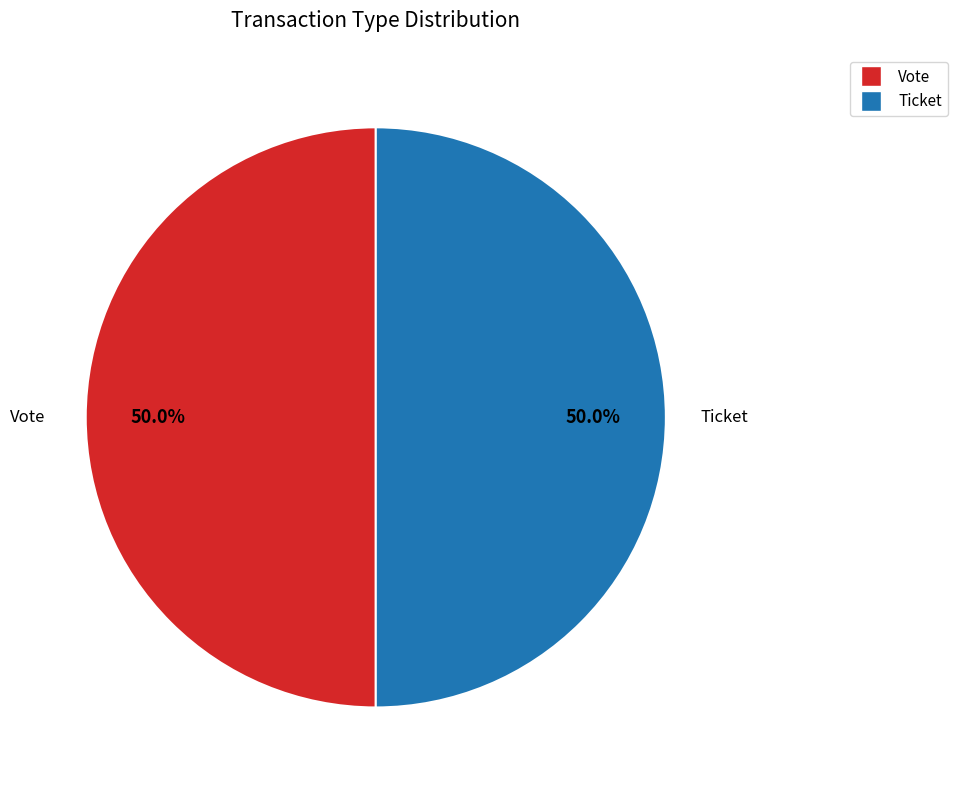

To the nearest percent, what is the difference between the Ticket and Vote slice percentages?

0%